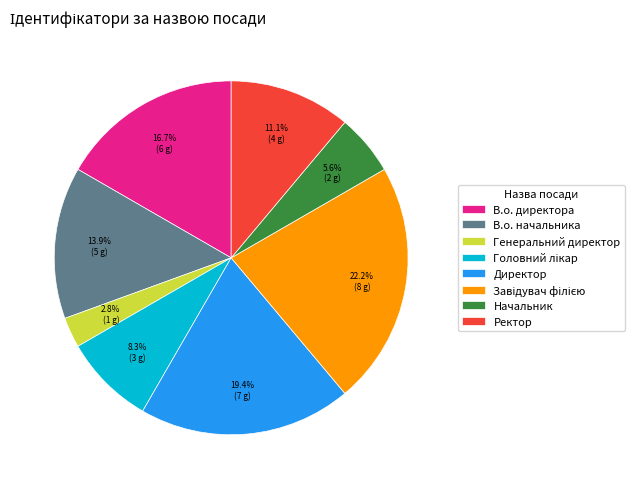

What is the smallest slice in the pie chart?

Генеральний директор